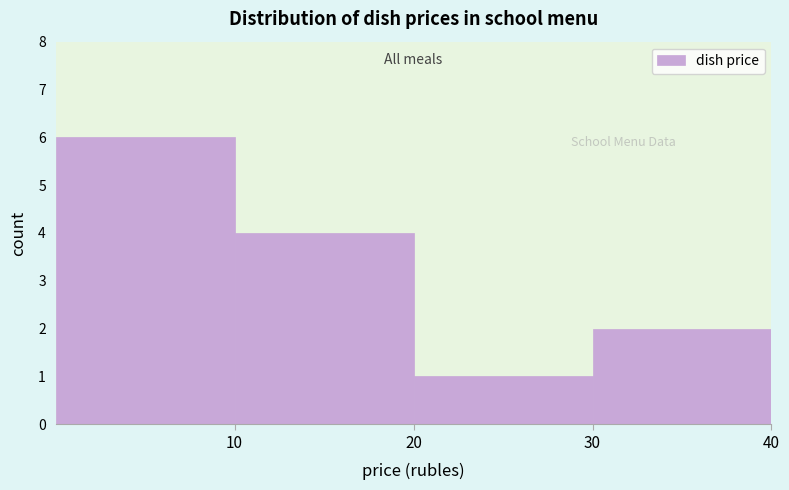

Reading left to right, list every bar in this chart as the range it spans on the x-axis followed by its height. The values are not printed on the chart, so give them approximately, as read against the axis.

0 to 10: 6
10 to 20: 4
20 to 30: 1
30 to 40: 2